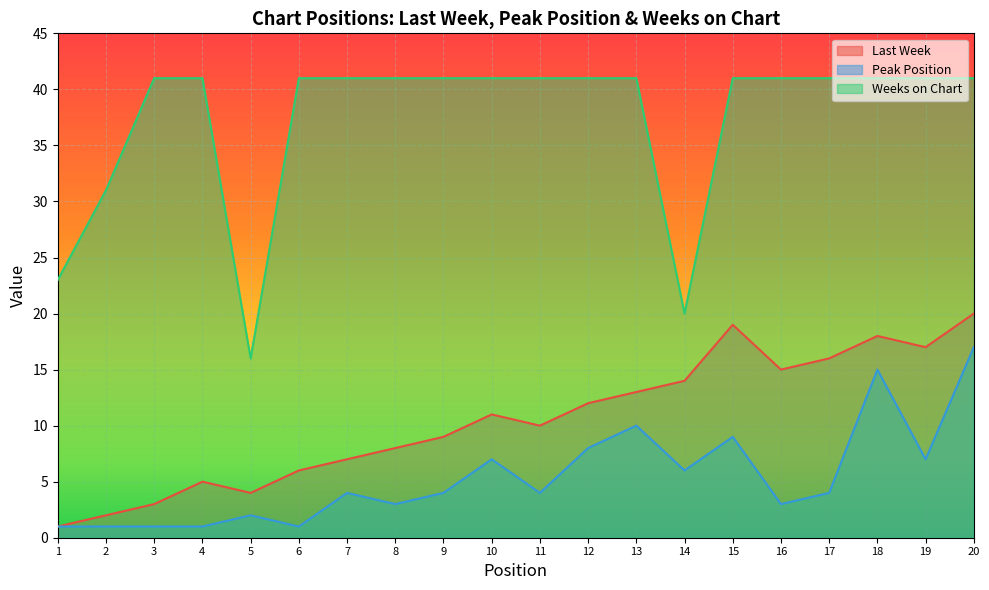

Reading right to left, list all the values displayed in this chart.

Last Week: 20=20	19=17	18=18	17=16	16=15	15=19	14=14	13=13	12=12	11=10	10=11	9=9	8=8	7=7	6=6	5=4	4=5	3=3	2=2	1=1
Peak Position: 20=17	19=7	18=15	17=4	16=3	15=9	14=6	13=10	12=8	11=4	10=7	9=4	8=3	7=4	6=1	5=2	4=1	3=1	2=1	1=1
Weeks on Chart: 20=41	19=41	18=41	17=41	16=41	15=41	14=20	13=41	12=41	11=41	10=41	9=41	8=41	7=41	6=41	5=16	4=41	3=41	2=31	1=23